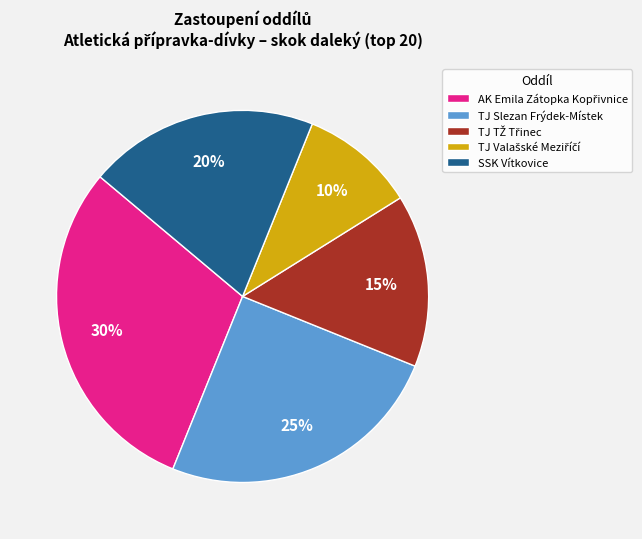

What percentage is the SSK Vítkovice slice, to the nearest percent?

20%